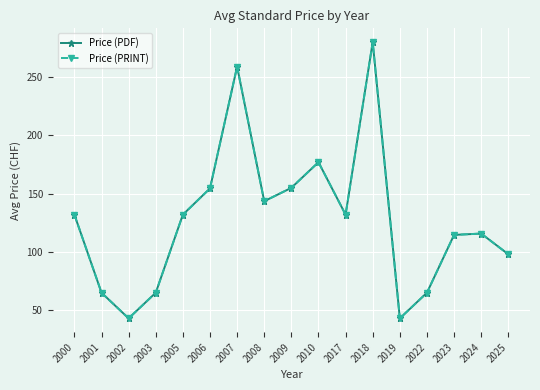

Does the chart have visible grid lines?

Yes